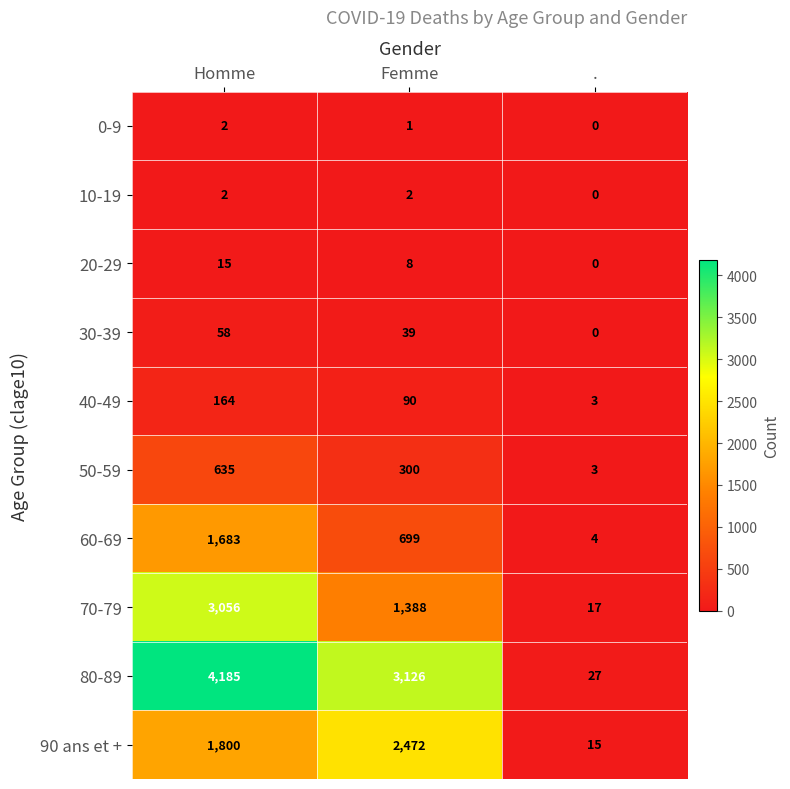

What is the sum of all 50-59 values?

938